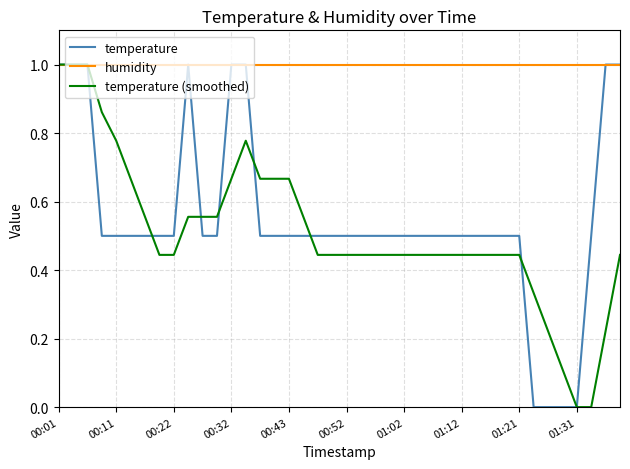

Which series has the widest spread of values?

temperature